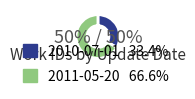

Which slice is the largest?

2011-05-20